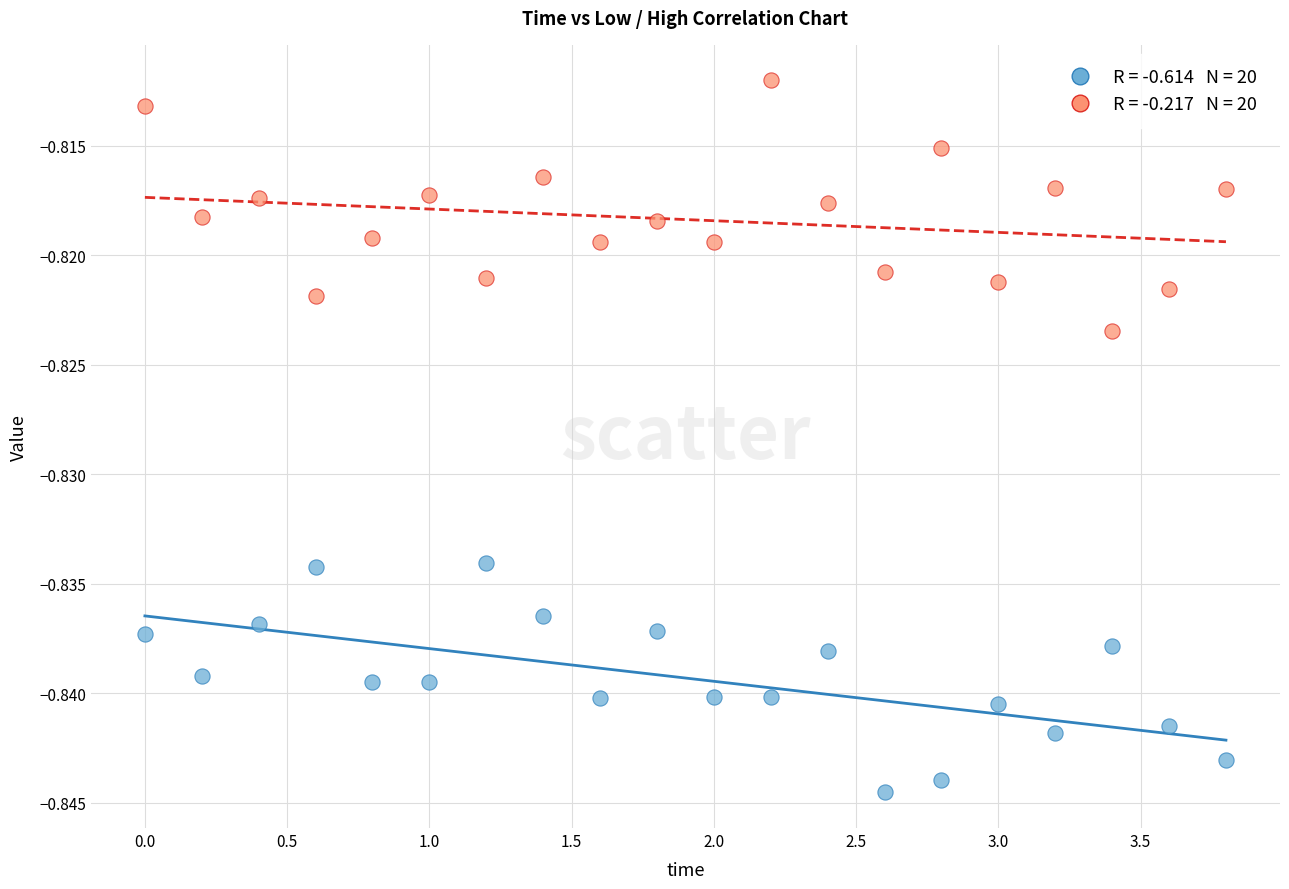

Across all data points, what is the range of X values (max minus min)?

3.8